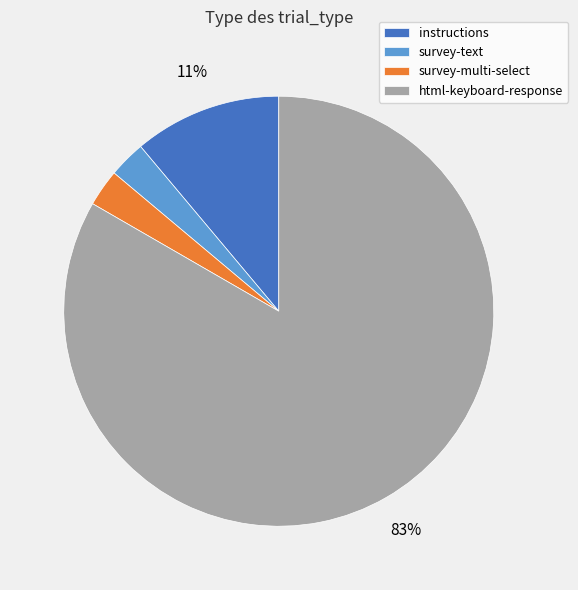

True or false: instructions accounts for 17% of the total.

False